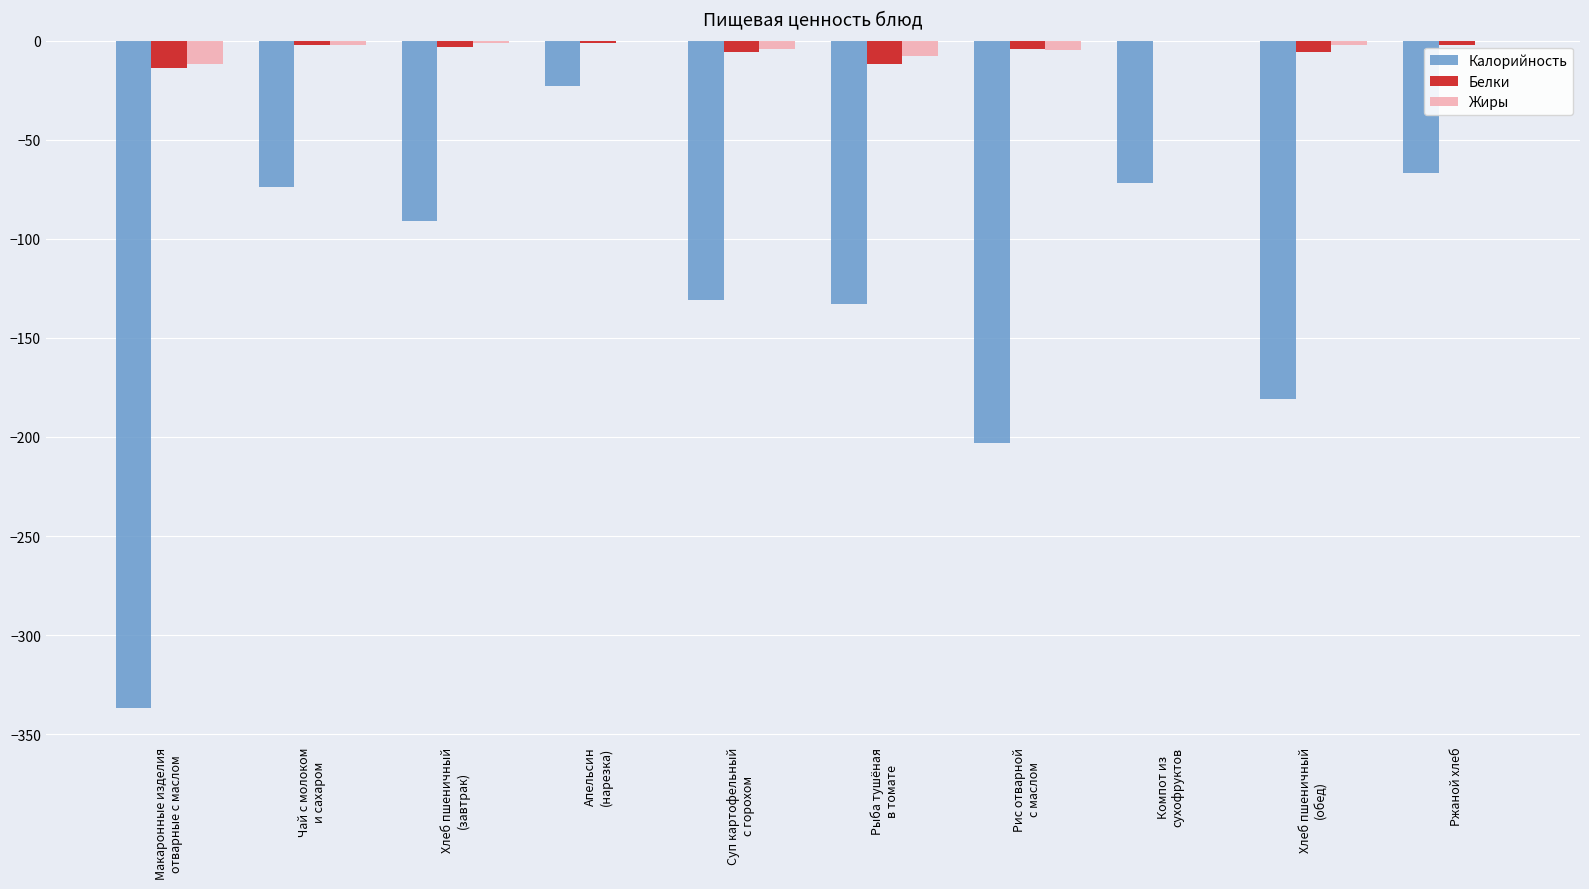

The value of Калорийность at Ржаной хлеб is -67. True or false?

True